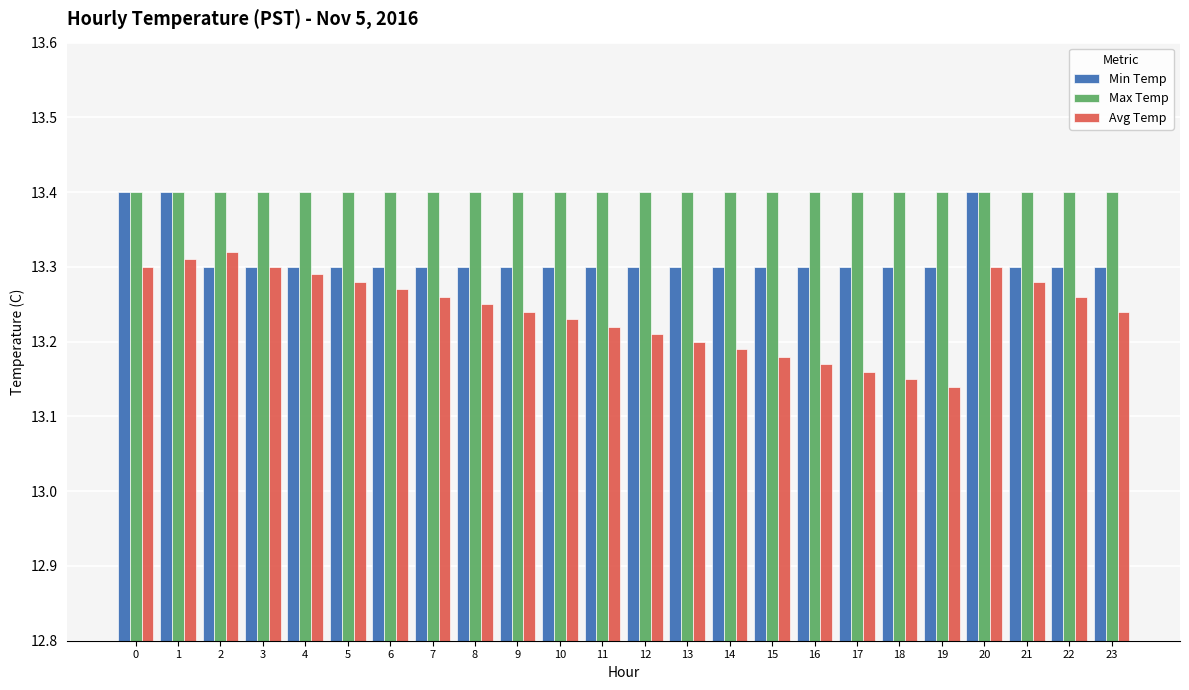

Which series has the largest range (max minus min)?

Avg Temp